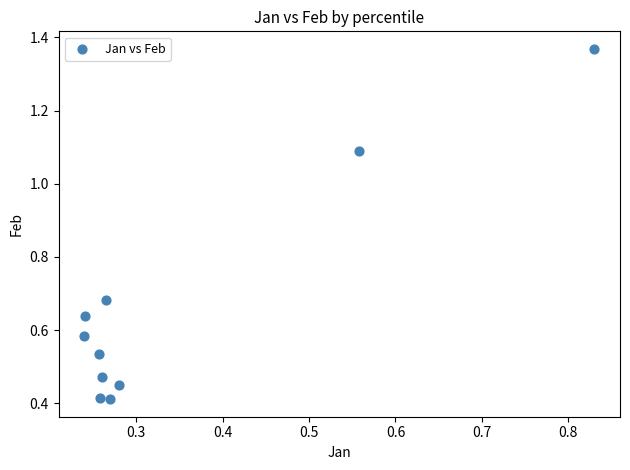

What is the average X value?

0.3